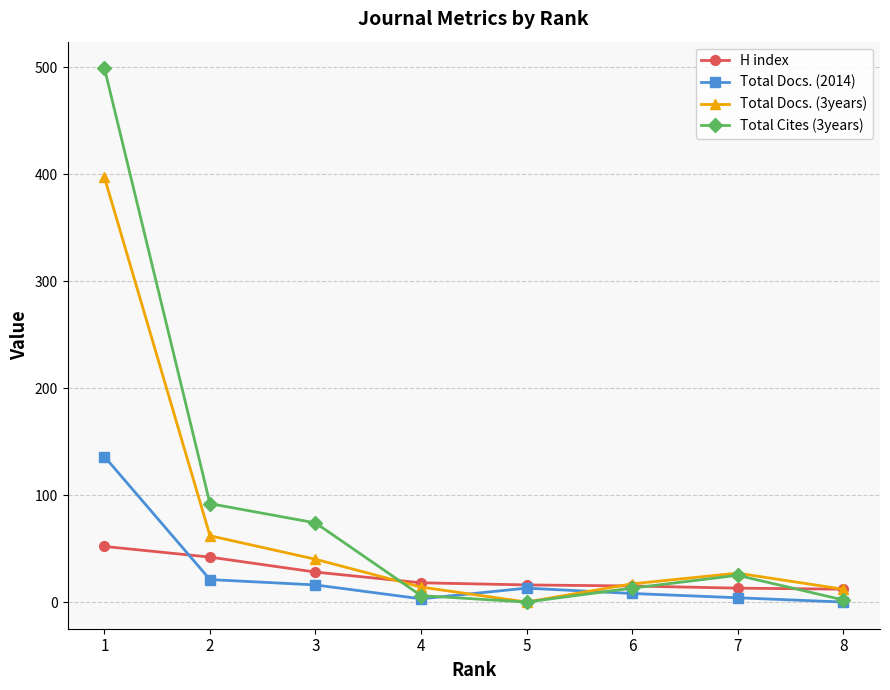

How many interior local peaks does the Total Docs. (3years) series have?

1